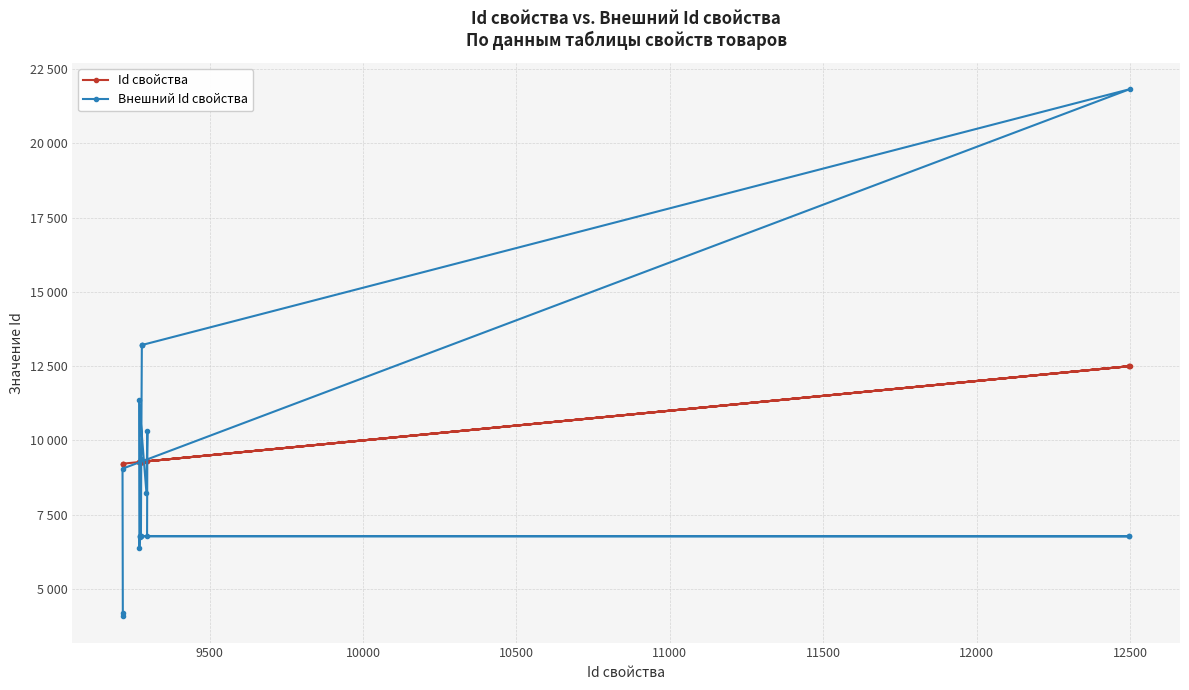

What is the smallest value displayed?

4080